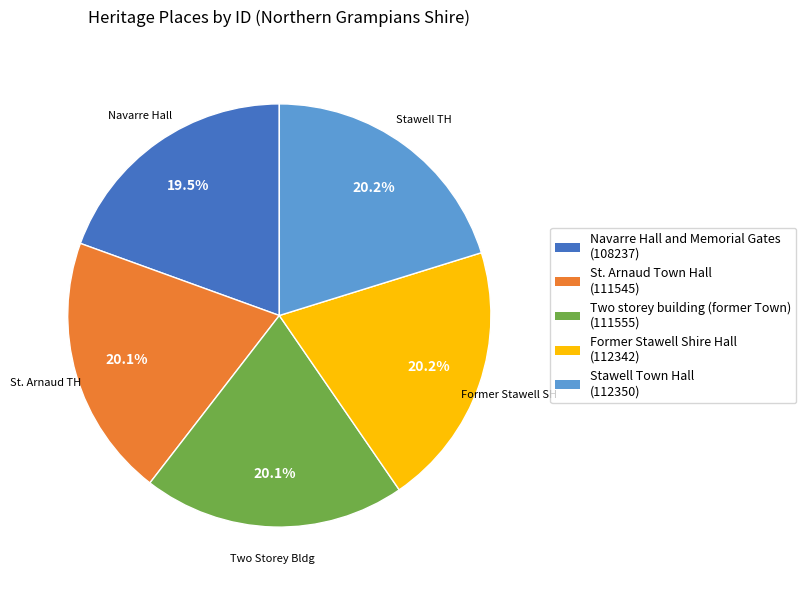

Which has a higher value, St. Arnaud Town Hall (111545) or Navarre Hall and Memorial Gates (108237)?

St. Arnaud Town Hall (111545)